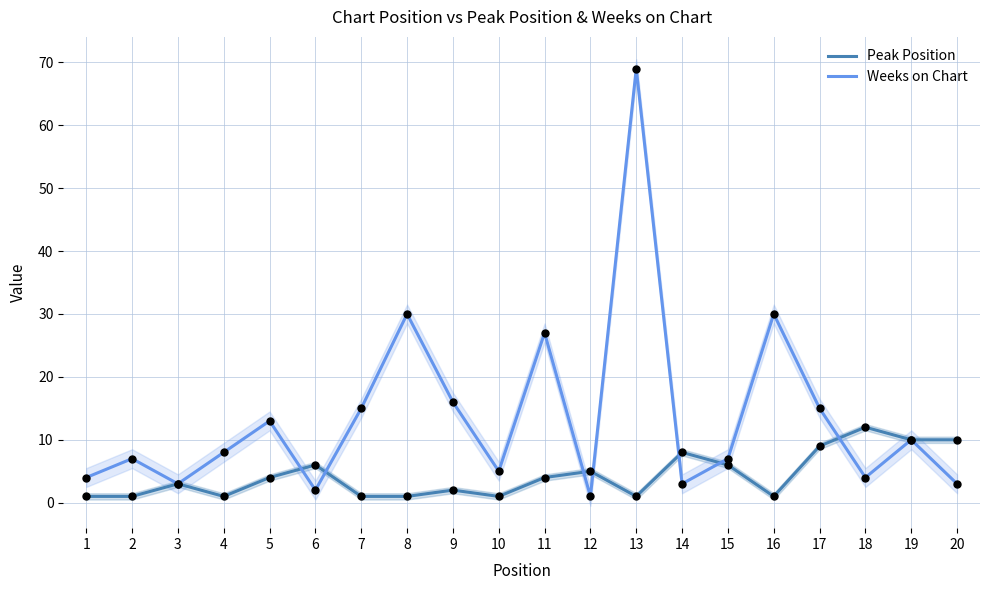

Which series has the largest Y range (max minus min)?

Weeks on Chart